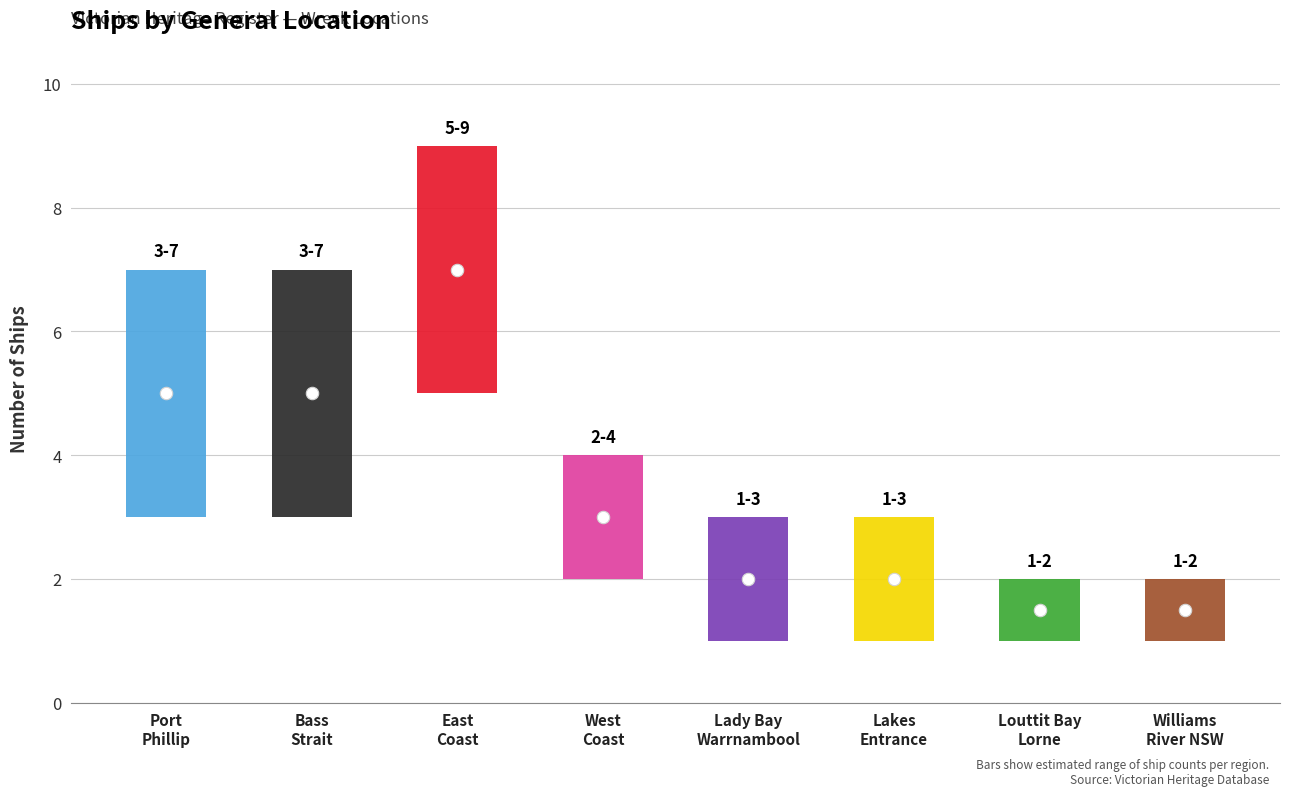

Which has a higher value, West Coast or Port Phillip?

Port Phillip